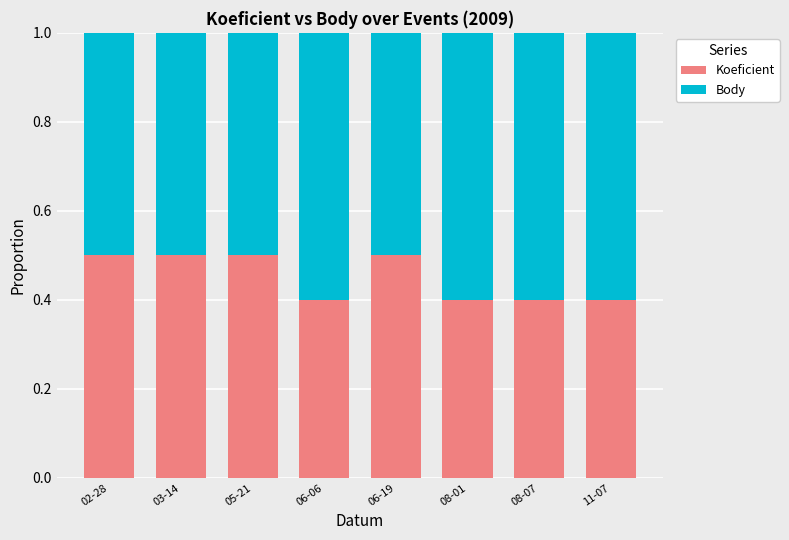

What is the total value across all series at 08-07?

1.0